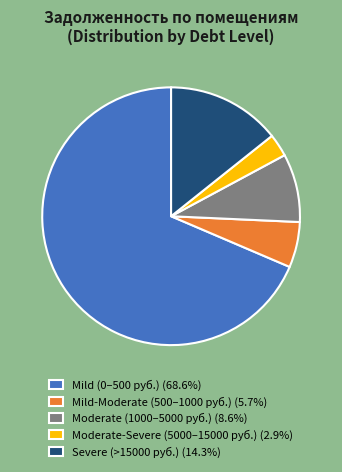

Is there any slice that represents more than half of the pie?

Yes